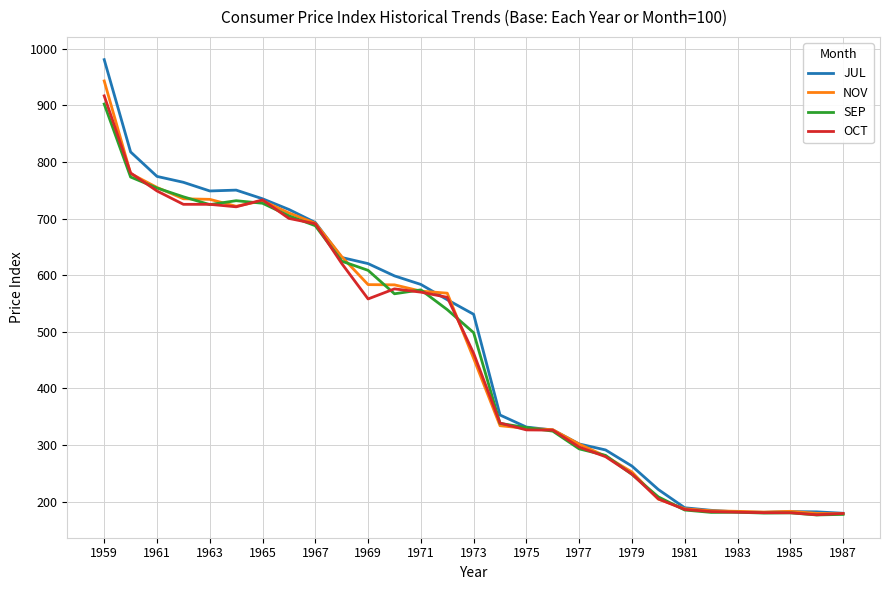

Which series has the widest spread of values?

JUL